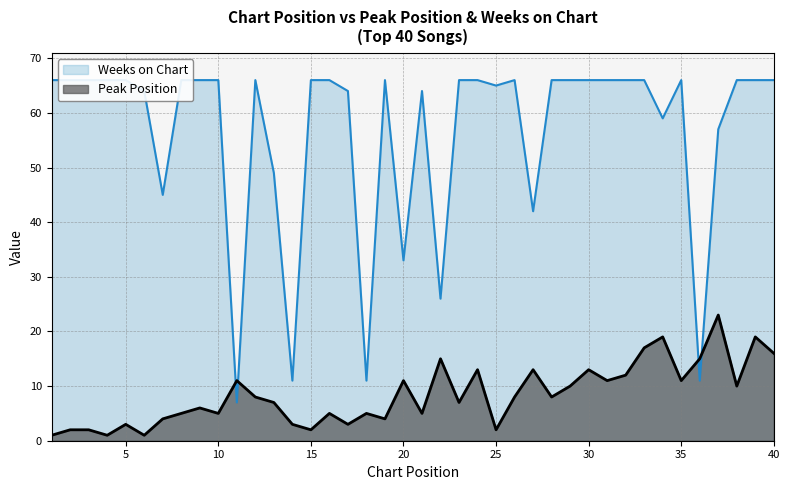

The value of Peak Position at 24 is 9. True or false?

False